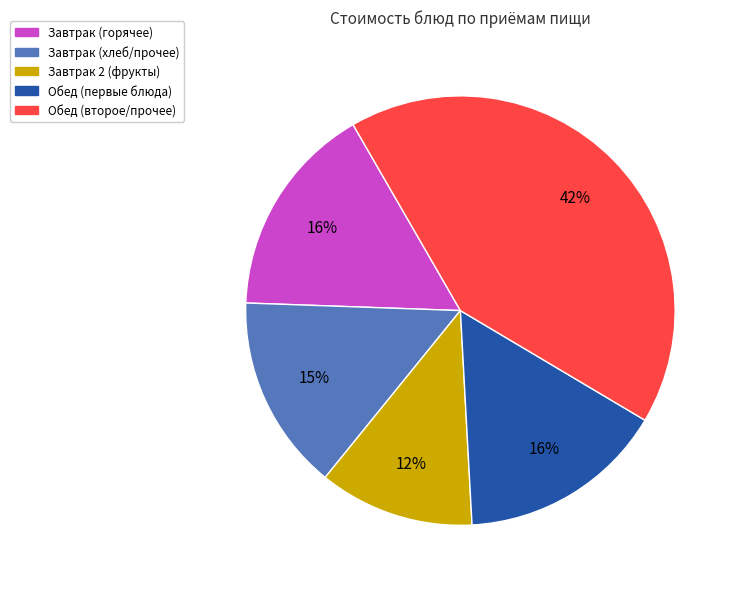

The Обед (второе/прочее) slice represents 50% of the pie. True or false?

False